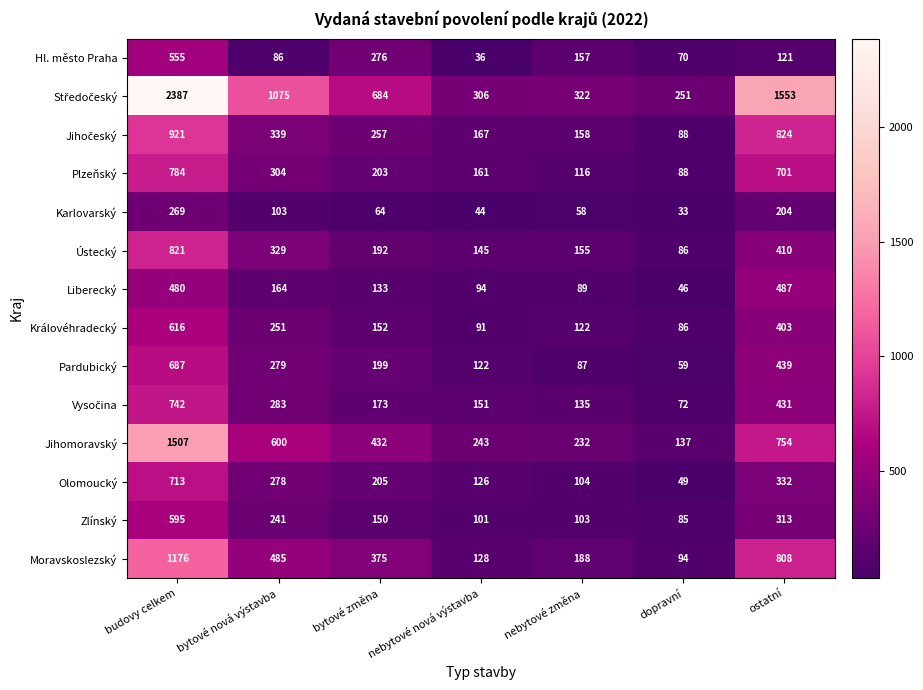

What is the smallest value displayed?

33